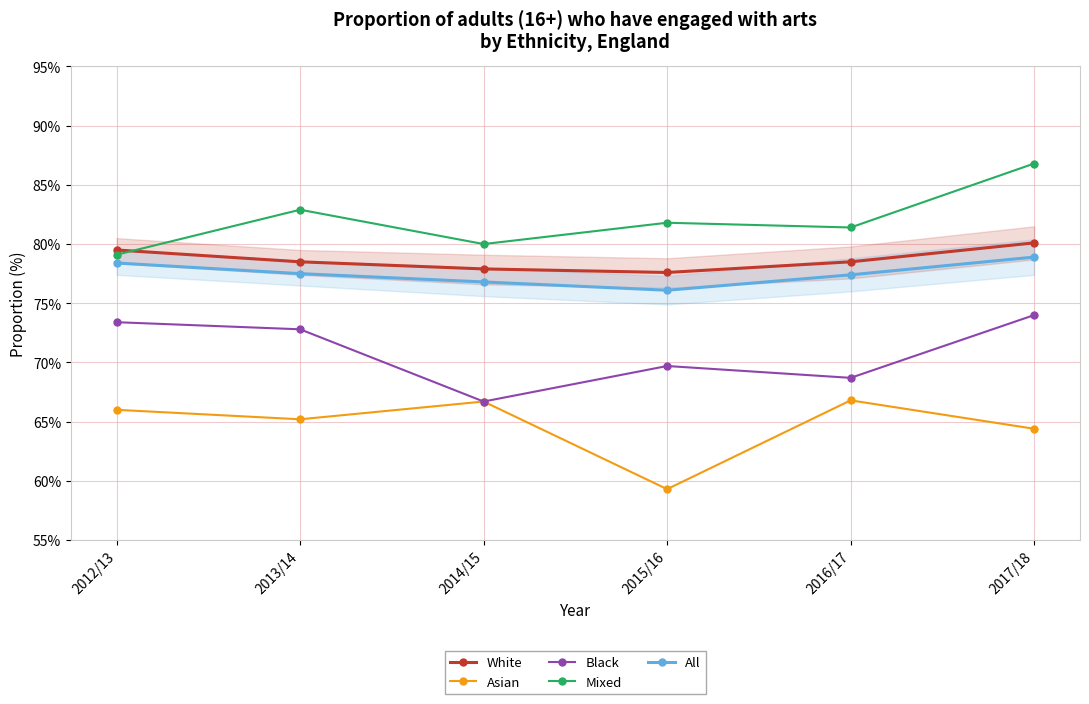

How many interior local valleys does the All series have?

1